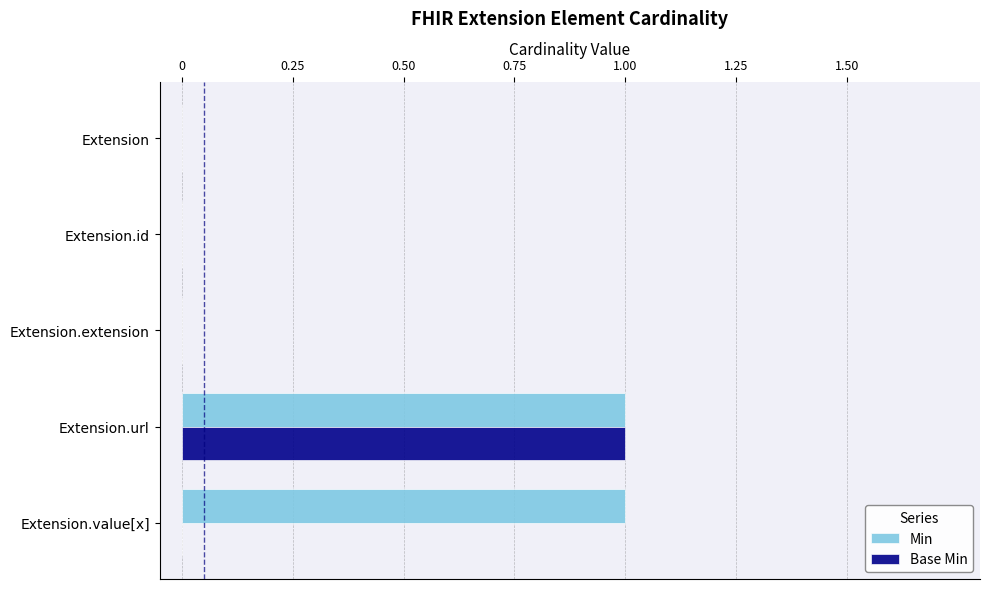

Between Extension and Extension.value[x], which series saw the biggest shift?

Min